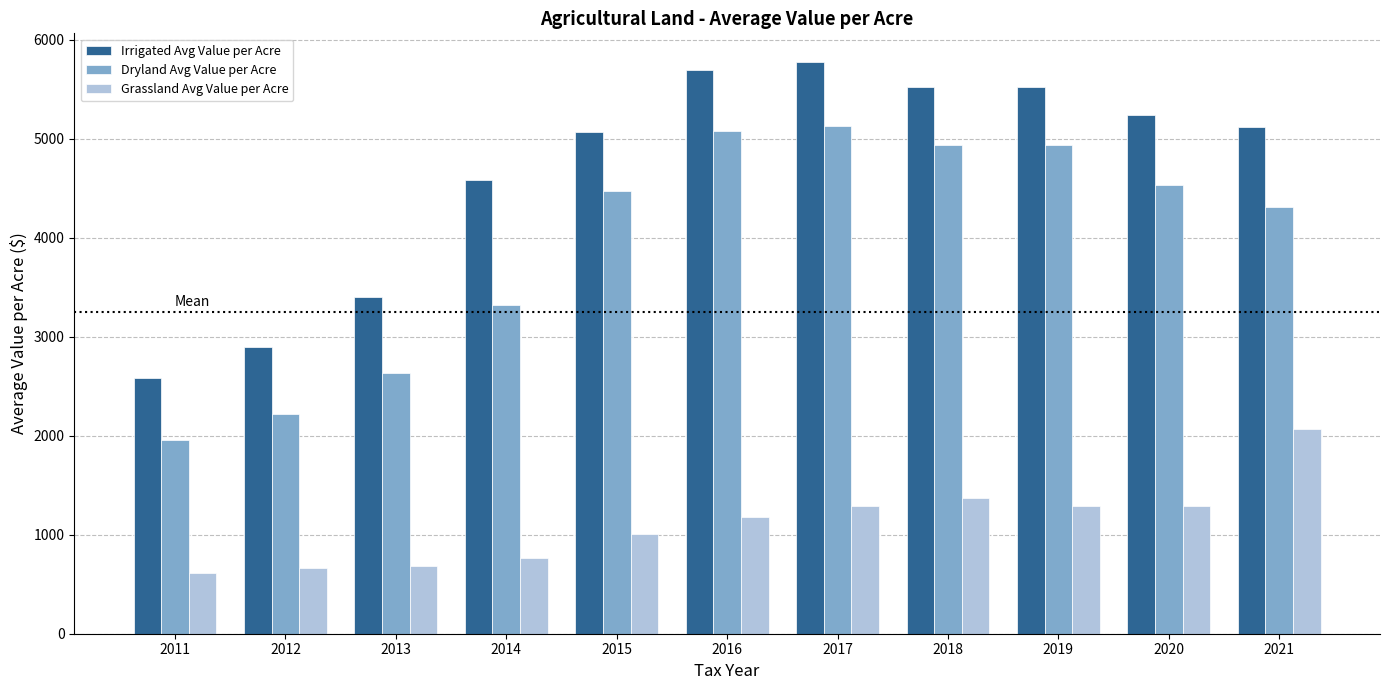

Is the value of Grassland Avg Value per Acre at 2012 greater than the value of Dryland Avg Value per Acre at 2019?

No